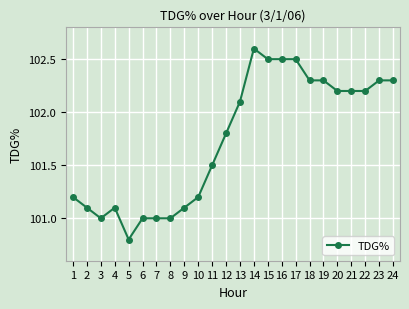

What is the greatest value displayed?

102.6